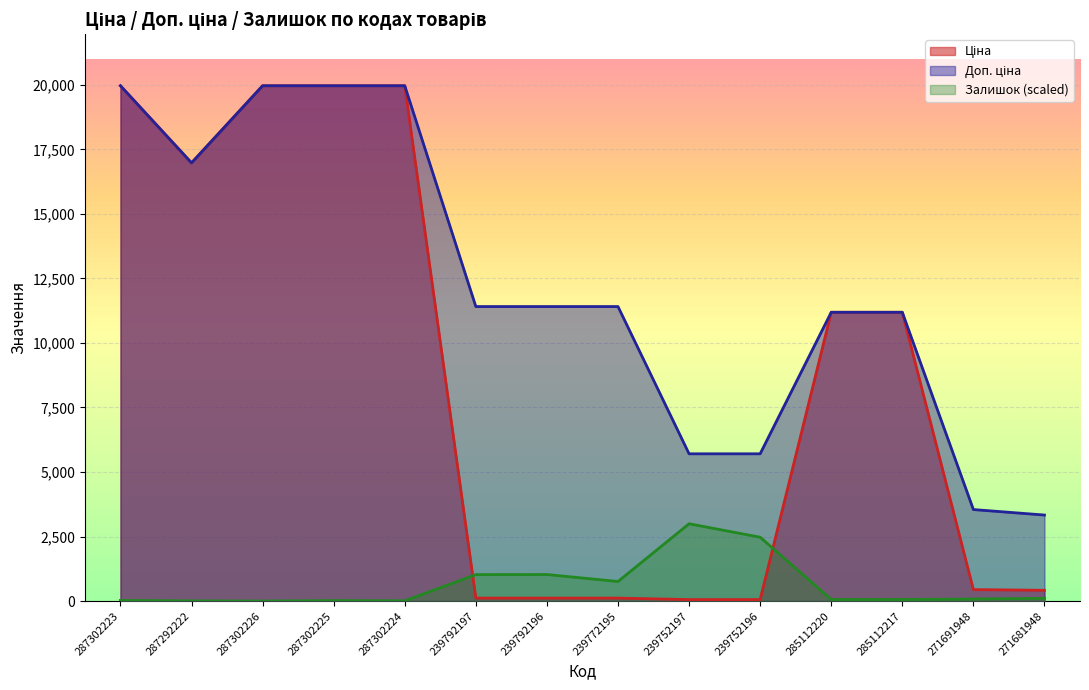

How many data points in Доп. ціна are above 11410?

5